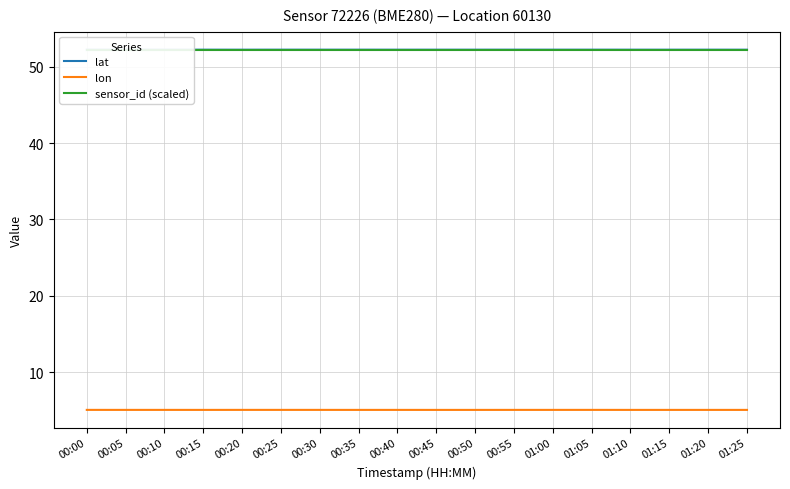

Which series ends up on top after the final intersection of sensor_id (scaled) and lat?

sensor_id (scaled)